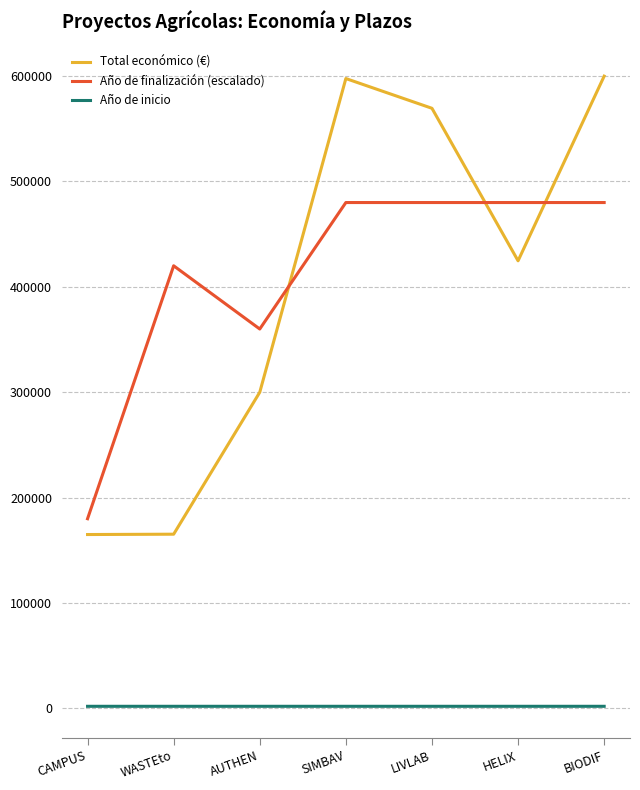

Rank the series by their maximum value, from lowest to highest.

Año de inicio, Año de finalización (escalado), Total económico (€)